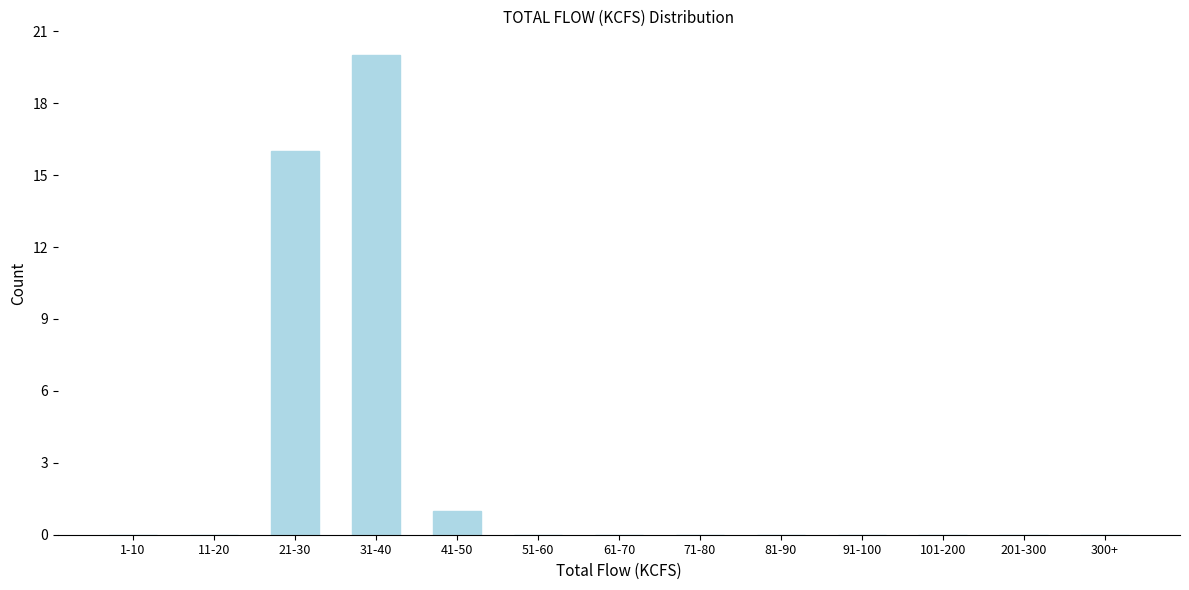

Reading left to right, list all the values displayed in this chart.

1-10=0	11-20=0	21-30=16	31-40=20	41-50=1	51-60=0	61-70=0	71-80=0	81-90=0	91-100=0	101-200=0	201-300=0	300+=0